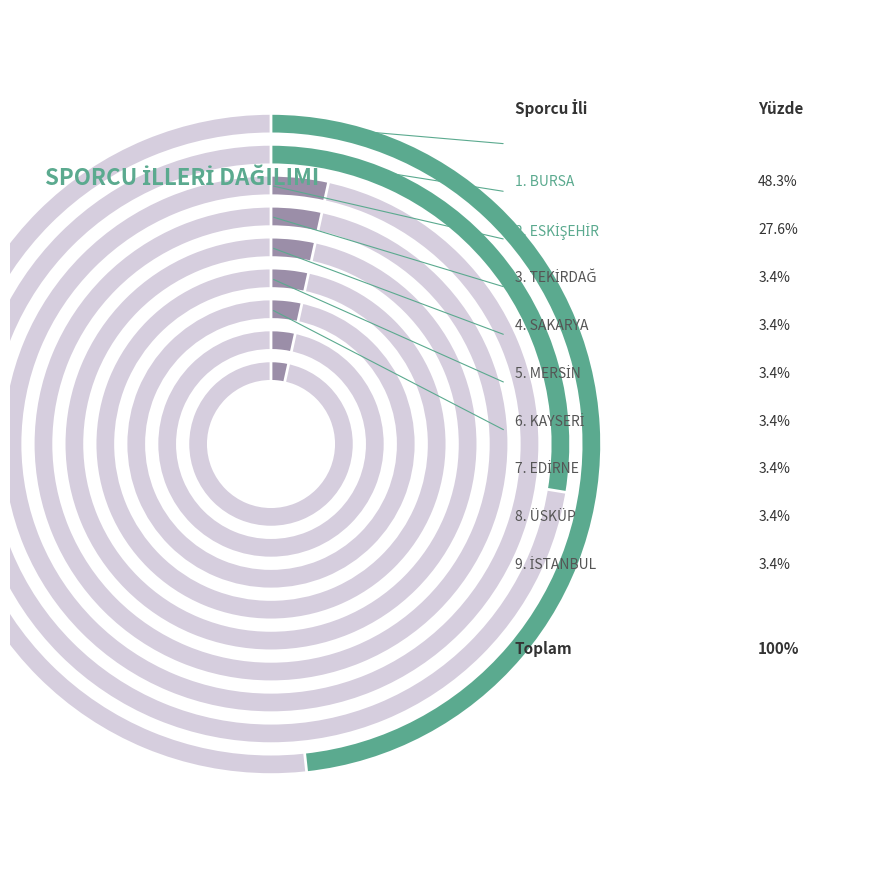

What percentage is the EDİRNE slice, to the nearest percent?

3%